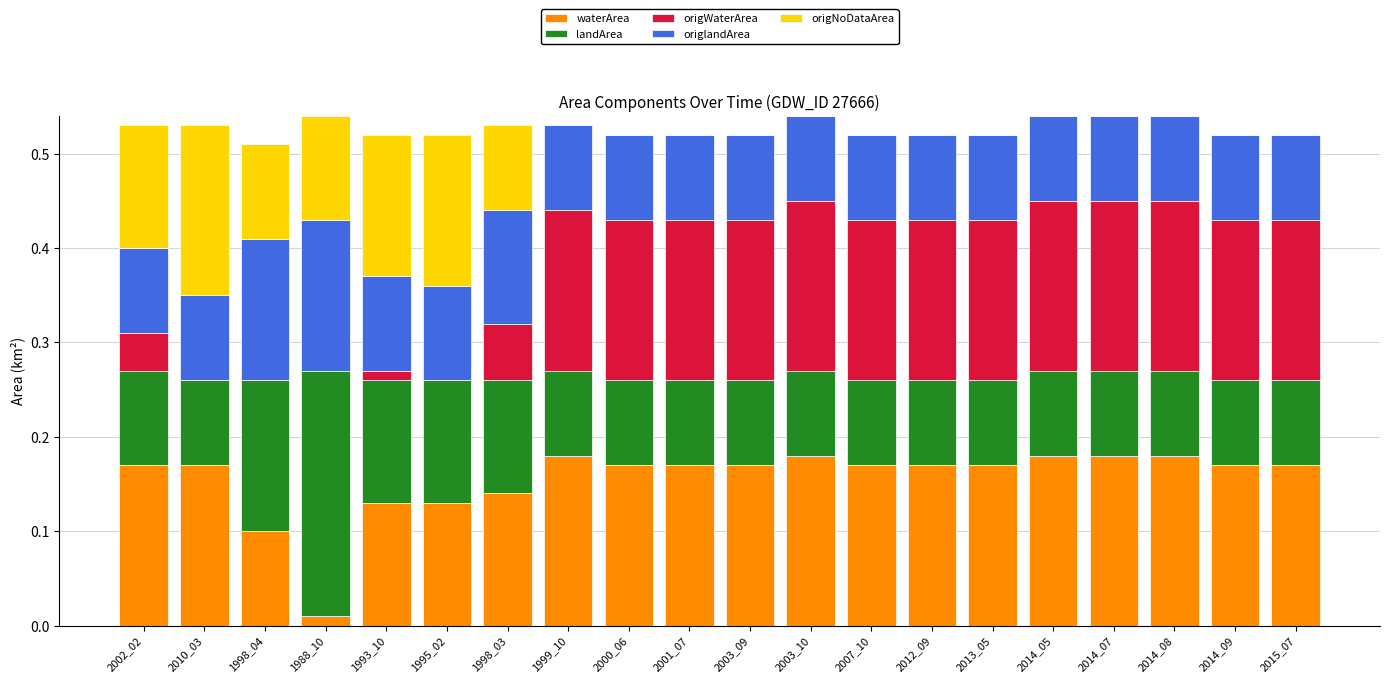

What is the total value across all series at 1998_04?

0.5